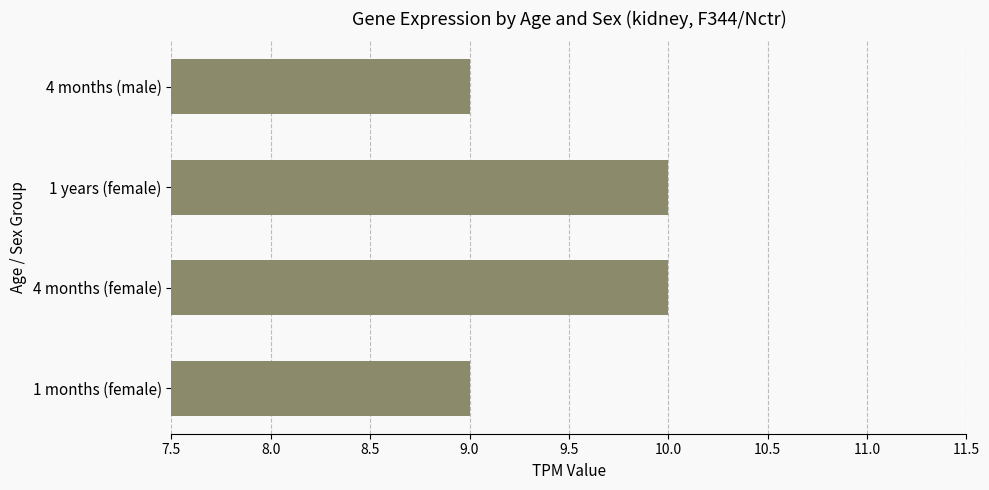

What is the sum of the values at 1 years (female) and 4 months (female)?

20